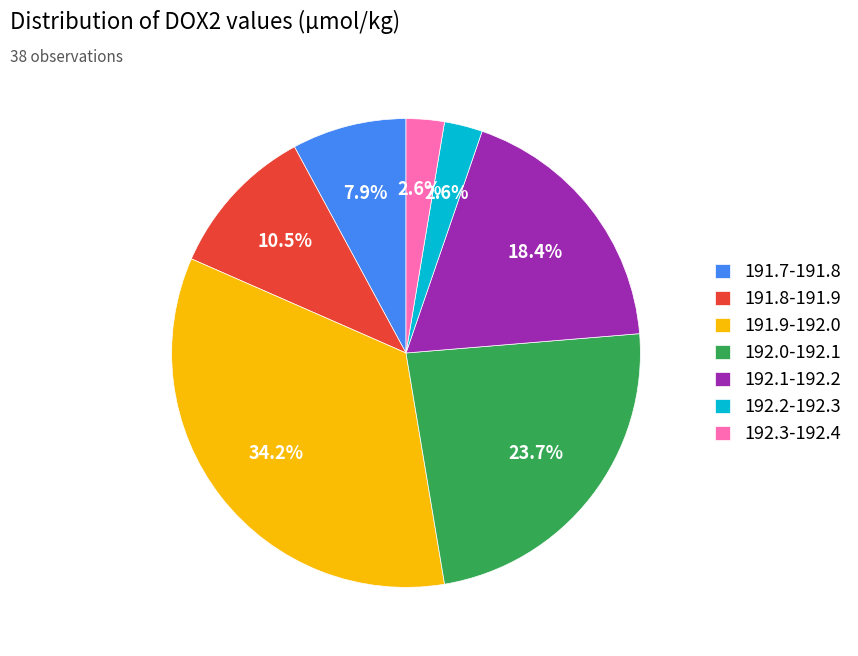

How many segments does this pie chart have?

7